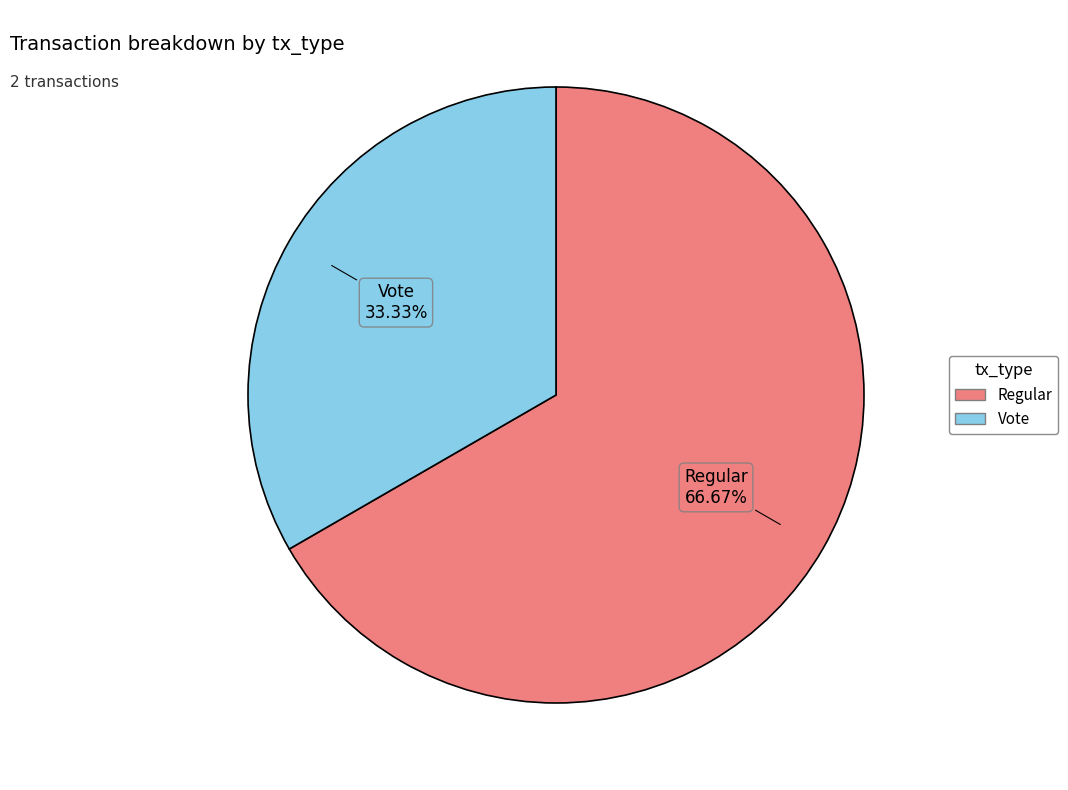

Does any single category account for the majority?

Yes